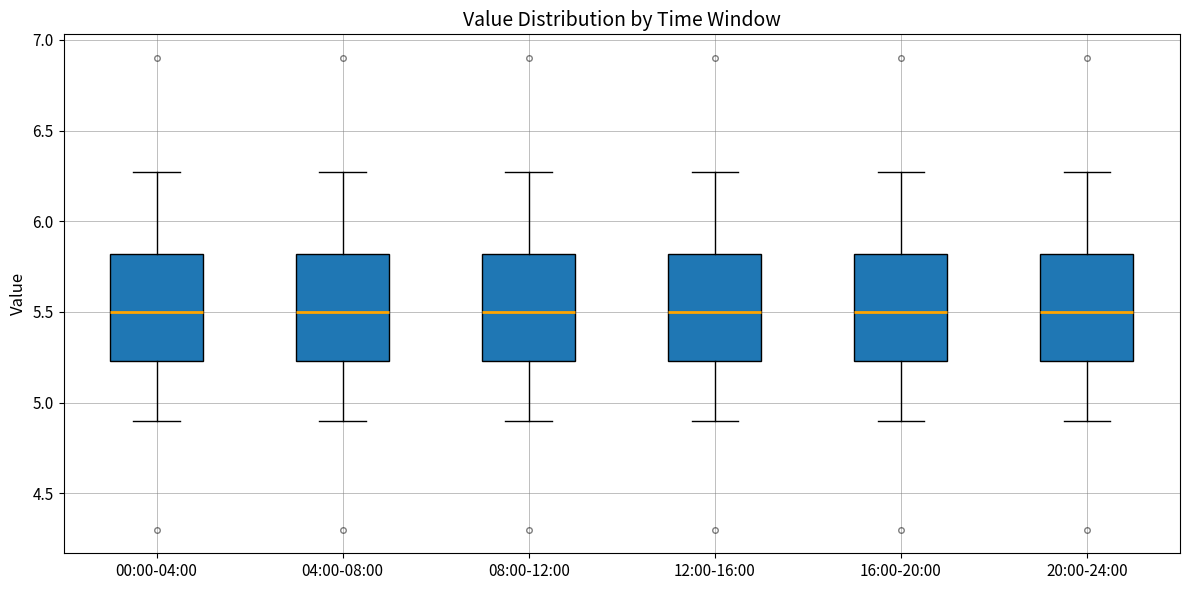

Reading left to right, transcribe this box plot: for each box, give where its median line is, the range the box spans, and where its two whiskers end, as read against the y-axis. The values are not printed on the chart, so give them approximately, as read against the axis.

00:00-04:00: median 5.50, box 5.25 to 5.80, whiskers 4.90 to 6.25
04:00-08:00: median 5.50, box 5.25 to 5.80, whiskers 4.90 to 6.25
08:00-12:00: median 5.50, box 5.25 to 5.80, whiskers 4.90 to 6.25
12:00-16:00: median 5.50, box 5.25 to 5.80, whiskers 4.90 to 6.25
16:00-20:00: median 5.50, box 5.25 to 5.80, whiskers 4.90 to 6.25
20:00-24:00: median 5.50, box 5.25 to 5.80, whiskers 4.90 to 6.25